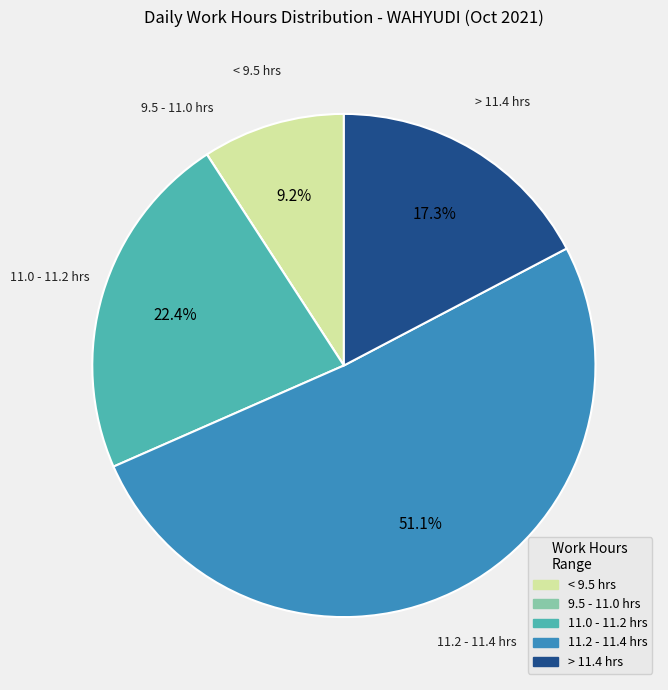

Is there any slice that represents more than half of the pie?

Yes